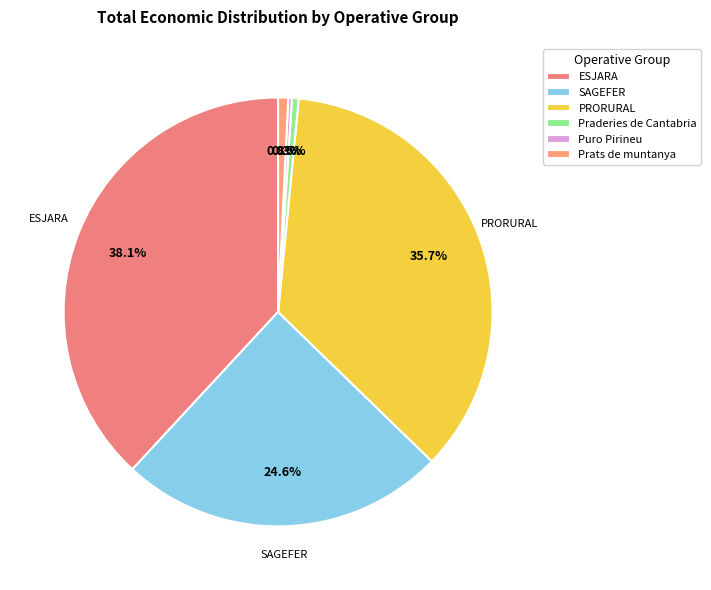

What percentage is the SAGEFER slice, to the nearest percent?

25%